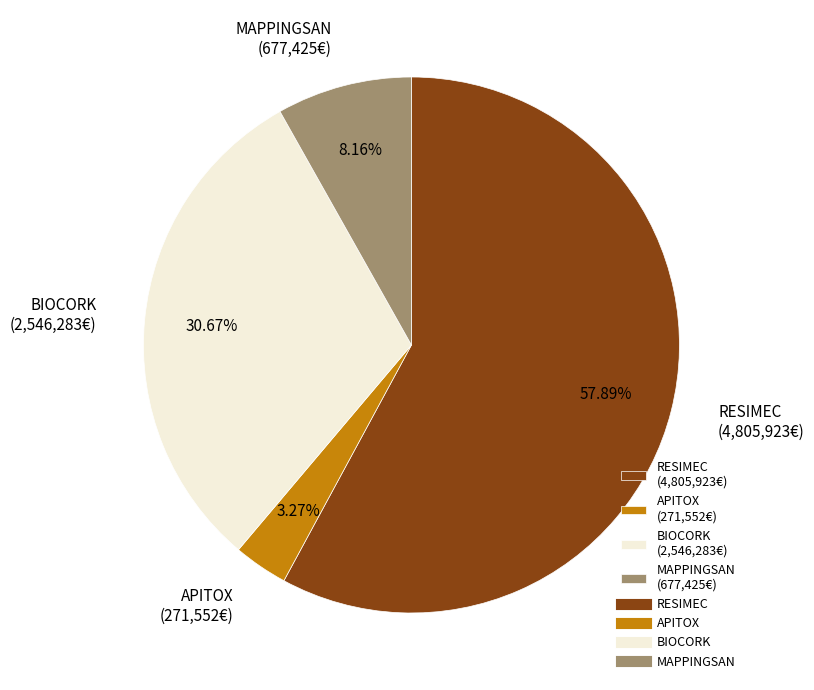

To the nearest percent, what is the average slice percentage?

25%